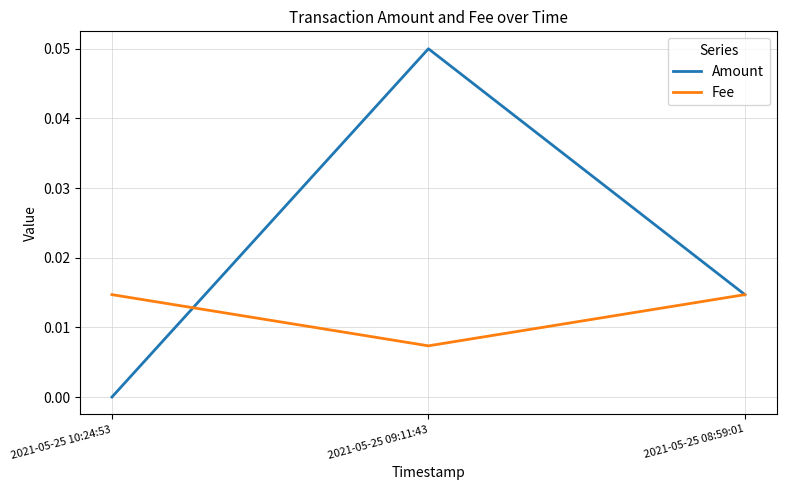

The Fee series shows 0.0 at 2021-05-25 09:11:43. True or false?

True